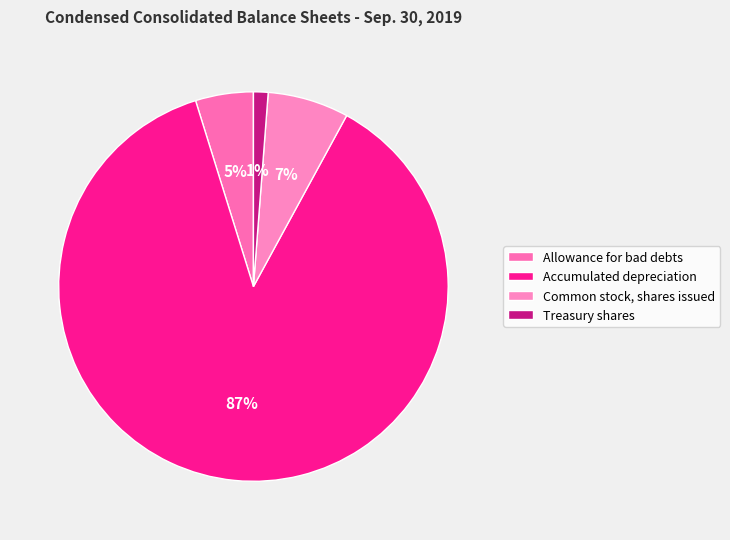

To the nearest percent, what percentage of the pie is Allowance for bad debts?

5%